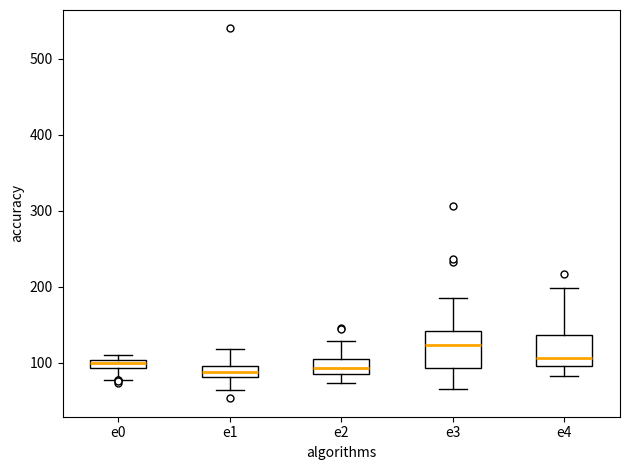

Where does the median line of the box for e3 sit on the y-axis? The values are not printed on the chart, so give them approximately, as read against the axis.

120